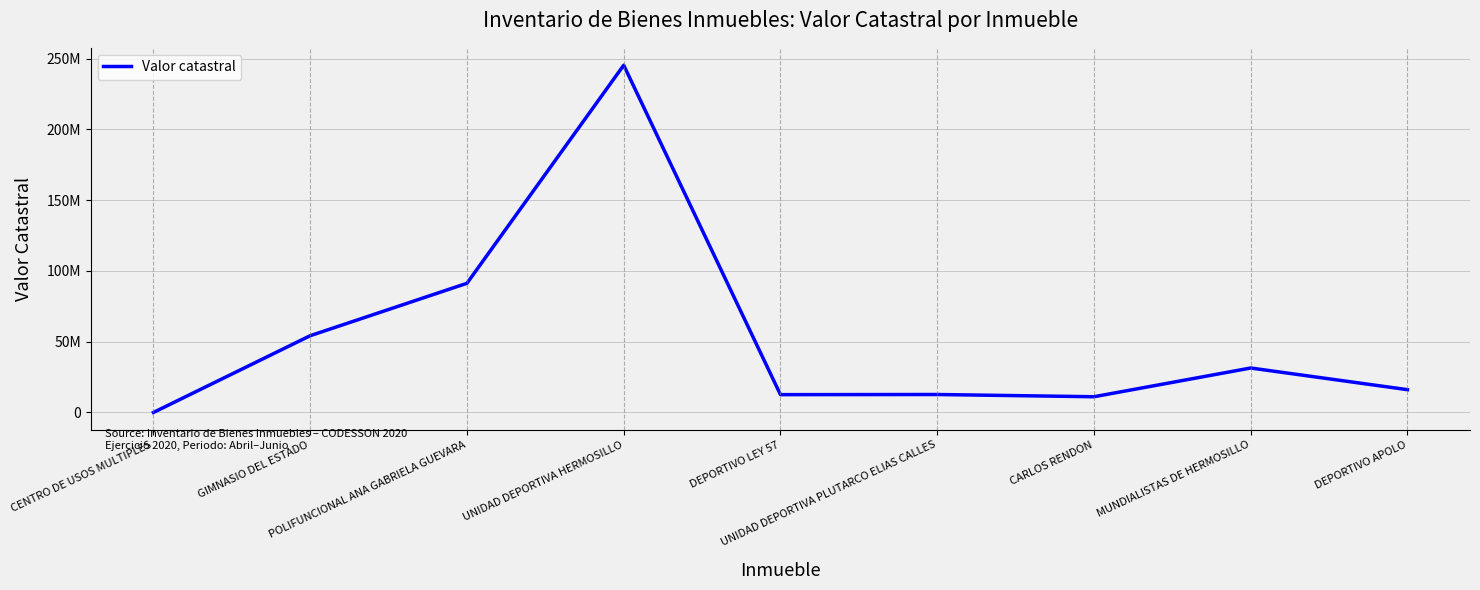

What is the difference between the maximum and minimum values?

245452168.5